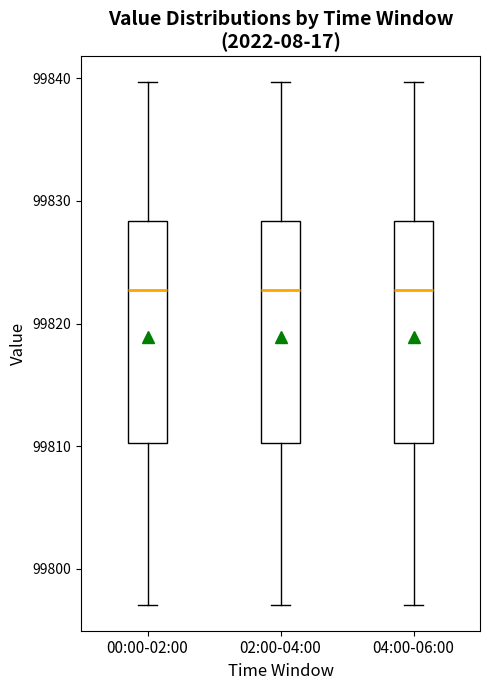

Reading left to right, read every box against the y-axis: the position of its median line, the range the box covers, and the ends of its whiskers. The values are not printed on the chart, so give them approximately, as read against the axis.

00:00-02:00: median 99823, box 99810 to 99828, whiskers 99797 to 99840
02:00-04:00: median 99823, box 99810 to 99828, whiskers 99797 to 99840
04:00-06:00: median 99823, box 99810 to 99828, whiskers 99797 to 99840